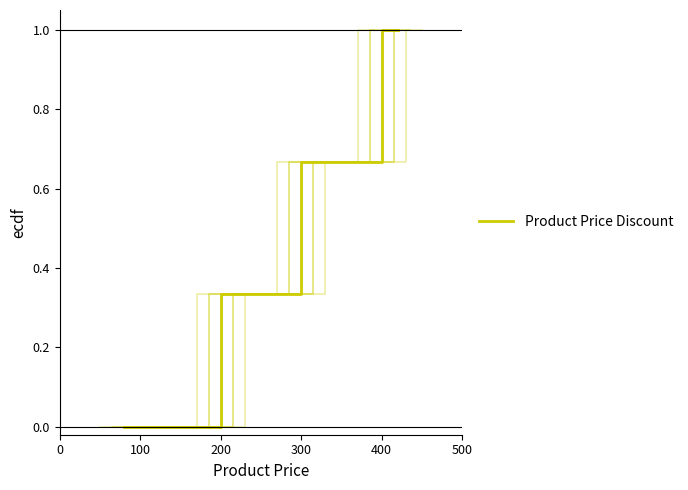

Does the chart display data point markers on the line(s)?

No